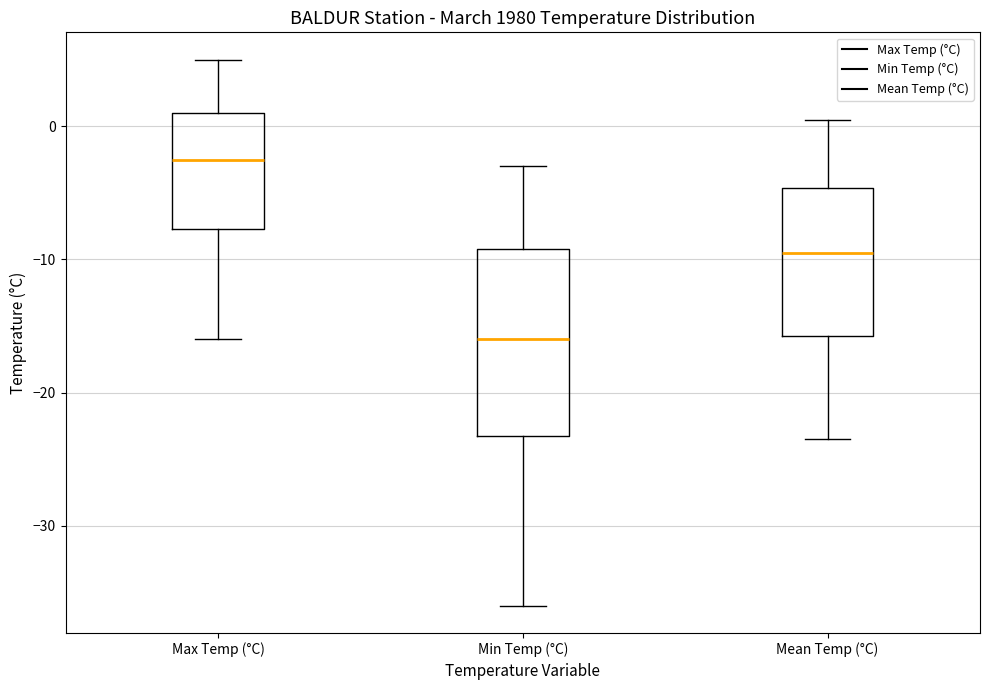

Reading left to right, read every box against the y-axis: the position of its median line, the range the box covers, and the ends of its whiskers. The values are not printed on the chart, so give them approximately, as read against the axis.

Max Temp (°C): median -2, box -8 to 1, whiskers -16 to 5
Min Temp (°C): median -16, box -23 to -9, whiskers -36 to -3
Mean Temp (°C): median -9, box -16 to -5, whiskers -23 to 1